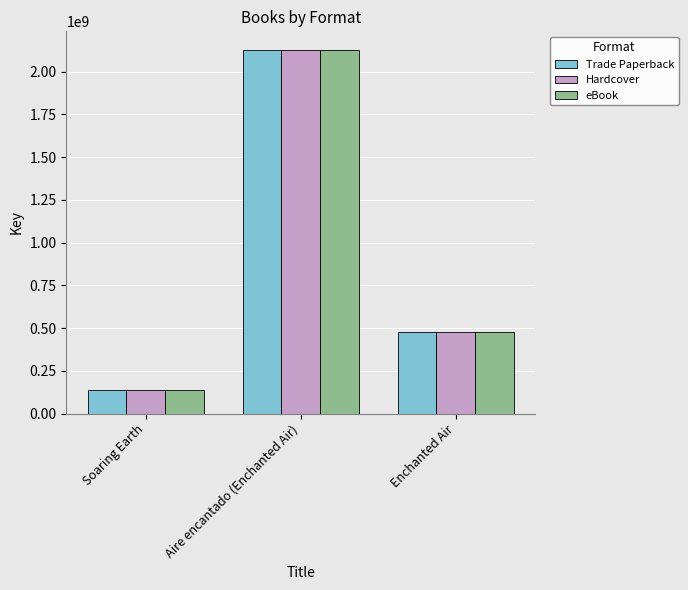

Reading left to right, transcribe all the data shown in this chart.

Trade Paperback: Soaring Earth=140441250	Aire encantado (Enchanted Air)=2128889394	Enchanted Air=476033514
Hardcover: Soaring Earth=140441250	Aire encantado (Enchanted Air)=2128889394	Enchanted Air=476033514
eBook: Soaring Earth=140441250	Aire encantado (Enchanted Air)=2128889394	Enchanted Air=476033514